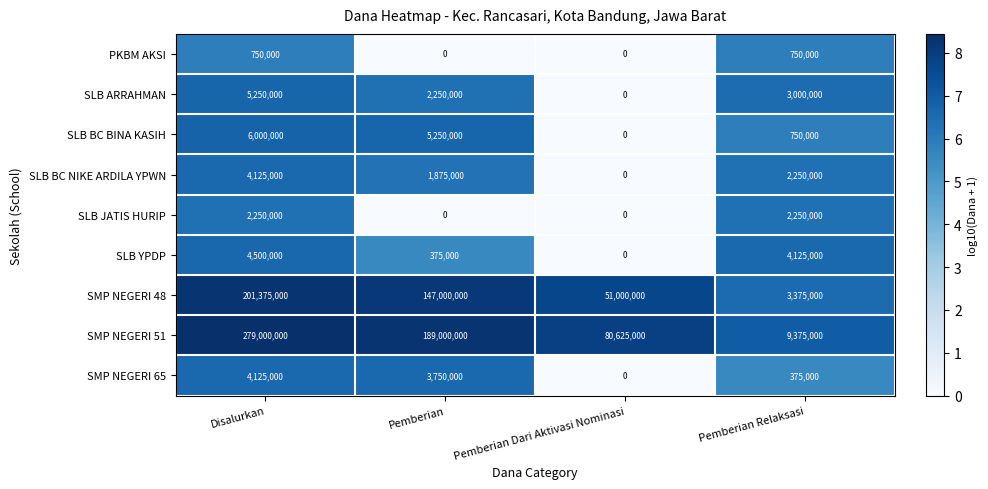

At how many categories does at least one series exceed 3?

4